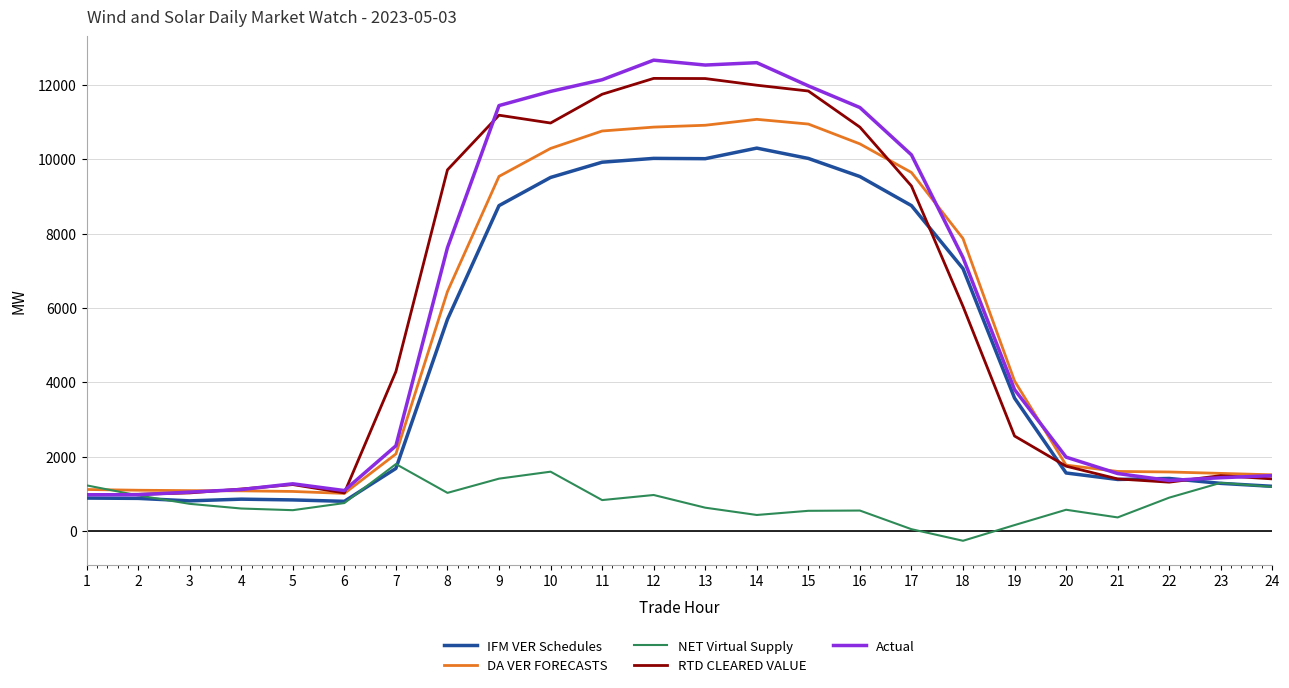

Does the chart have visible grid lines?

Yes